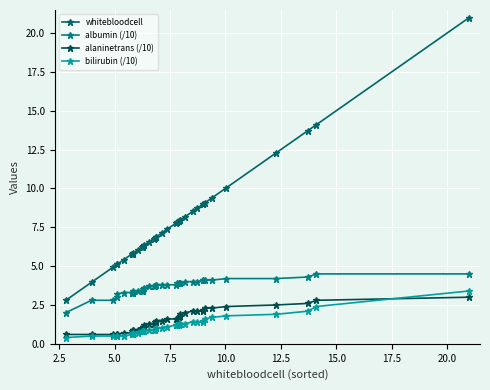

True or false: albumin (/10) and whitebloodcell cross at least once.

False